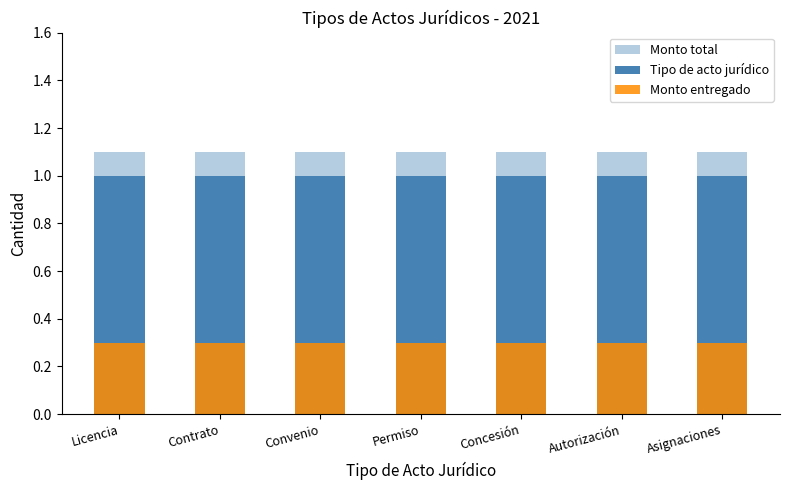

At which category is the sum across all series the highest?

Licencia